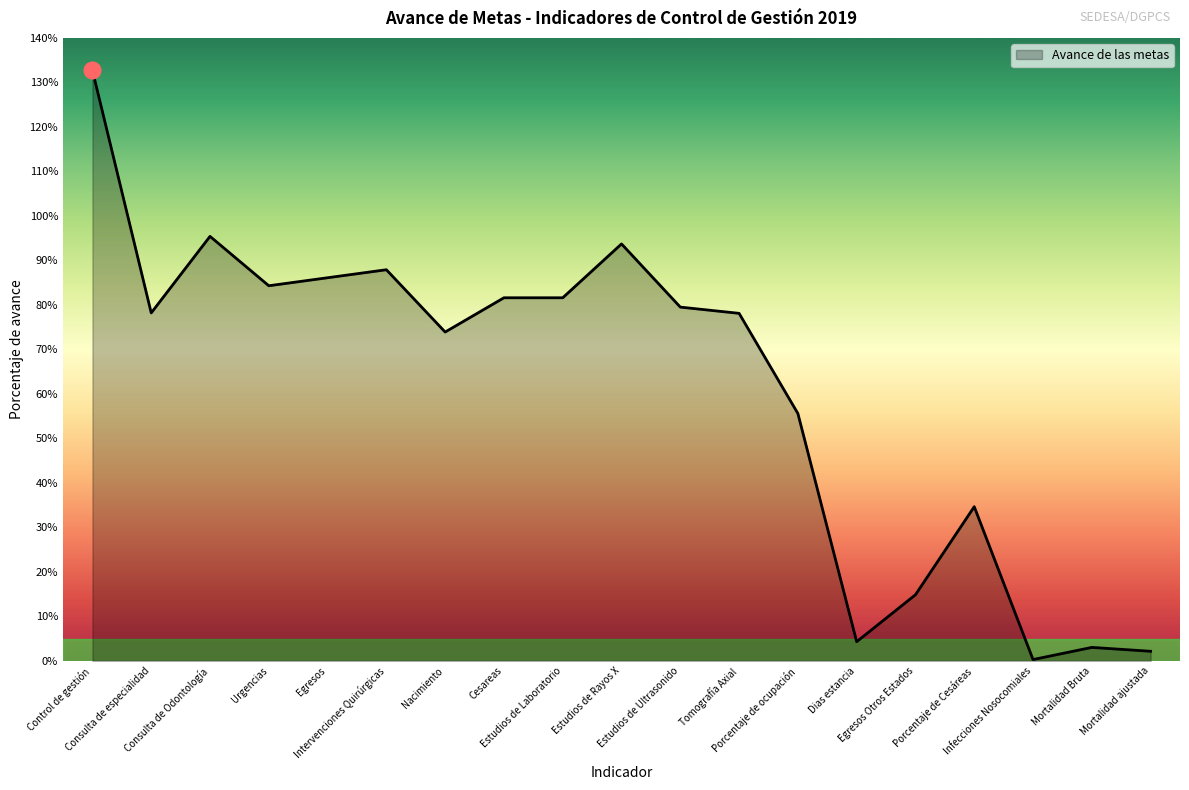

What is the greatest value displayed?

132.7